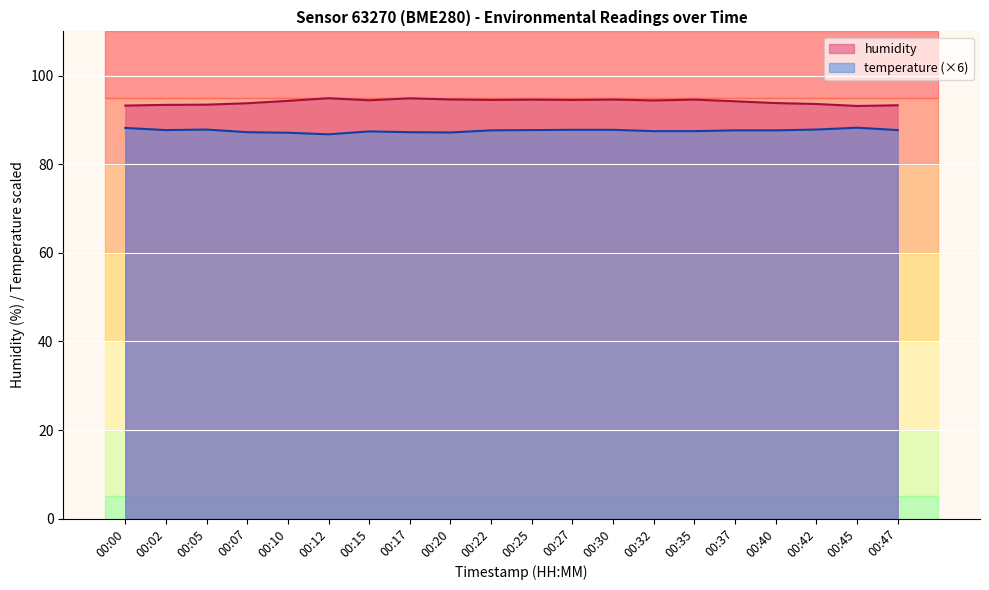

True or false: humidity and temperature cross at least once.

False